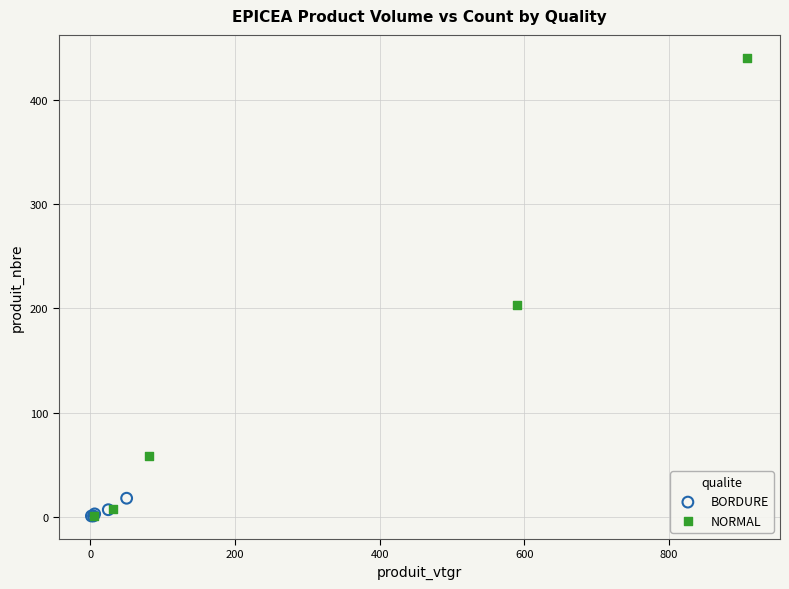

Which series has the widest spread of Y values?

NORMAL